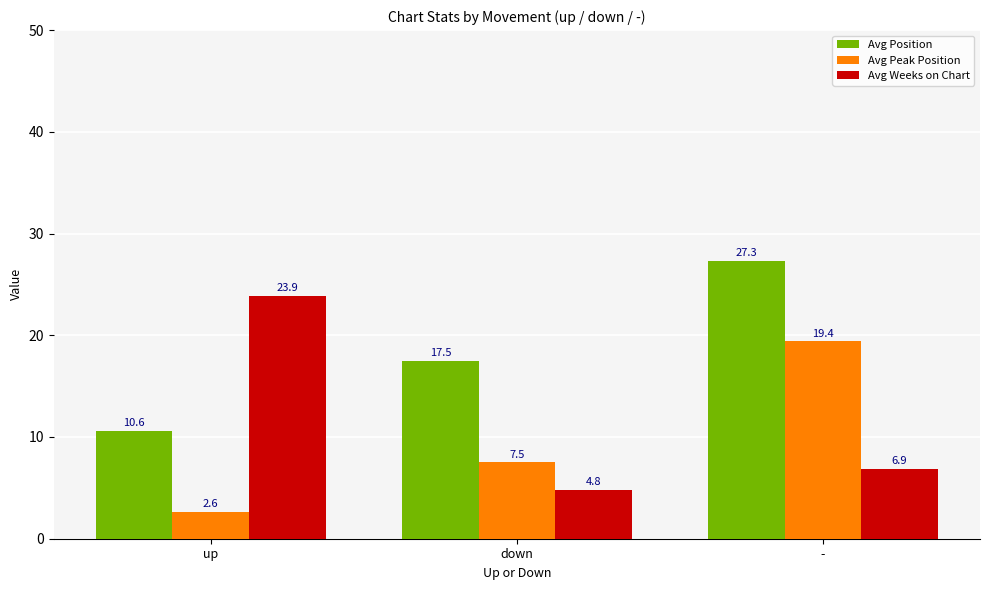

Reading left to right, what are all the values shown in this chart?

Avg Position: 10.6	17.5	27.3
Avg Peak Position: 2.6	7.5	19.4
Avg Weeks on Chart: 23.9	4.8	6.9